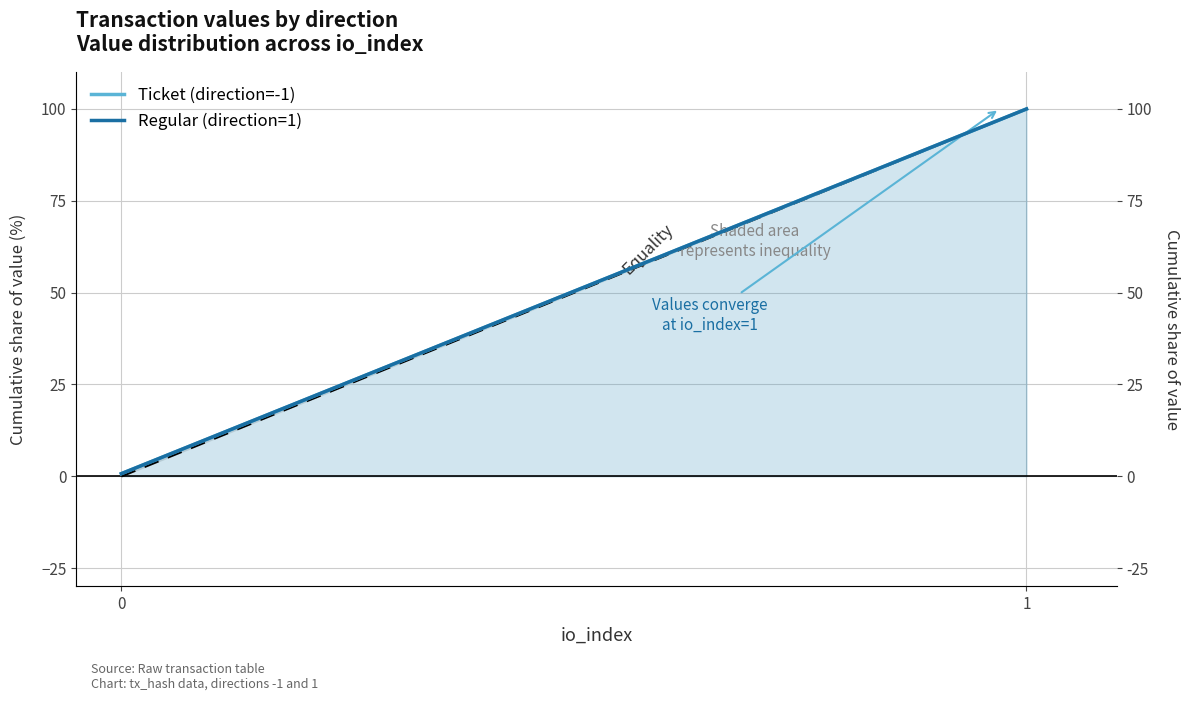

Which category has the highest value in the Ticket (direction=-1) series?

1